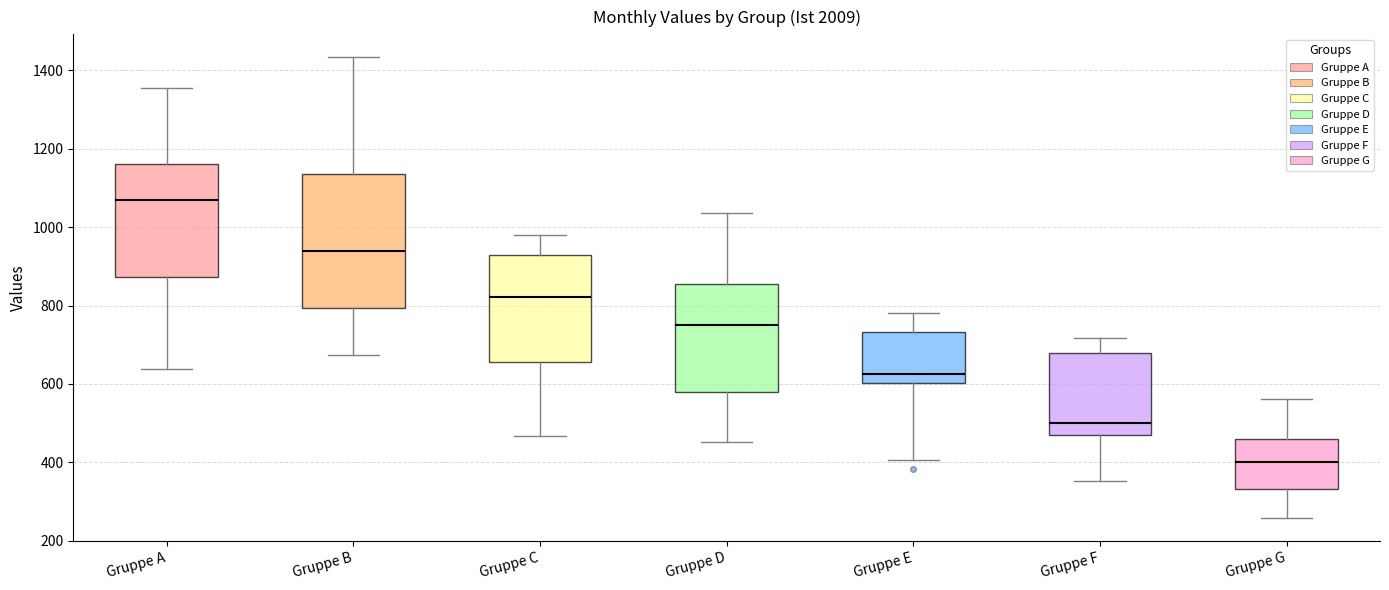

Where does the upper whisker of the box for Gruppe F end on the y-axis? The values are not printed on the chart, so give them approximately, as read against the axis.

720